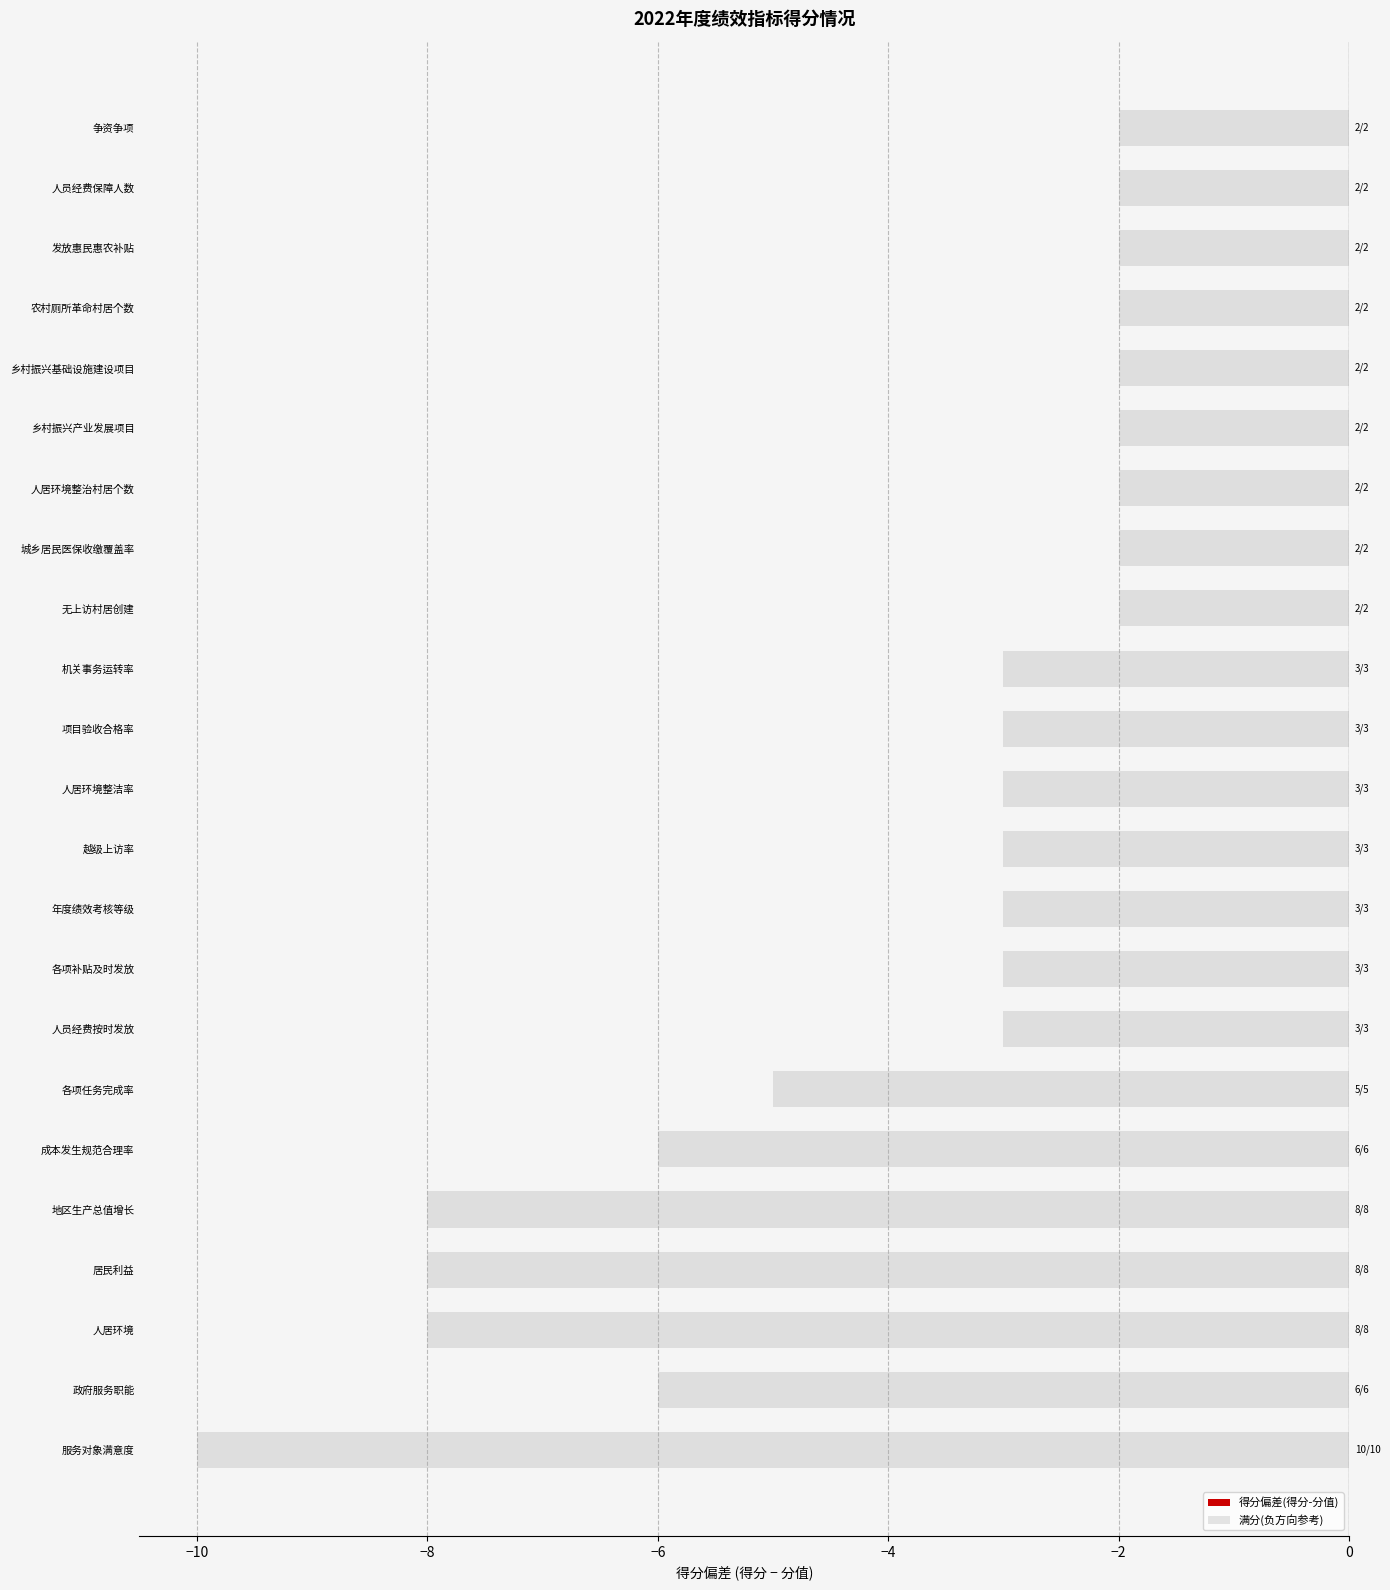

Are the bars horizontal?

Yes